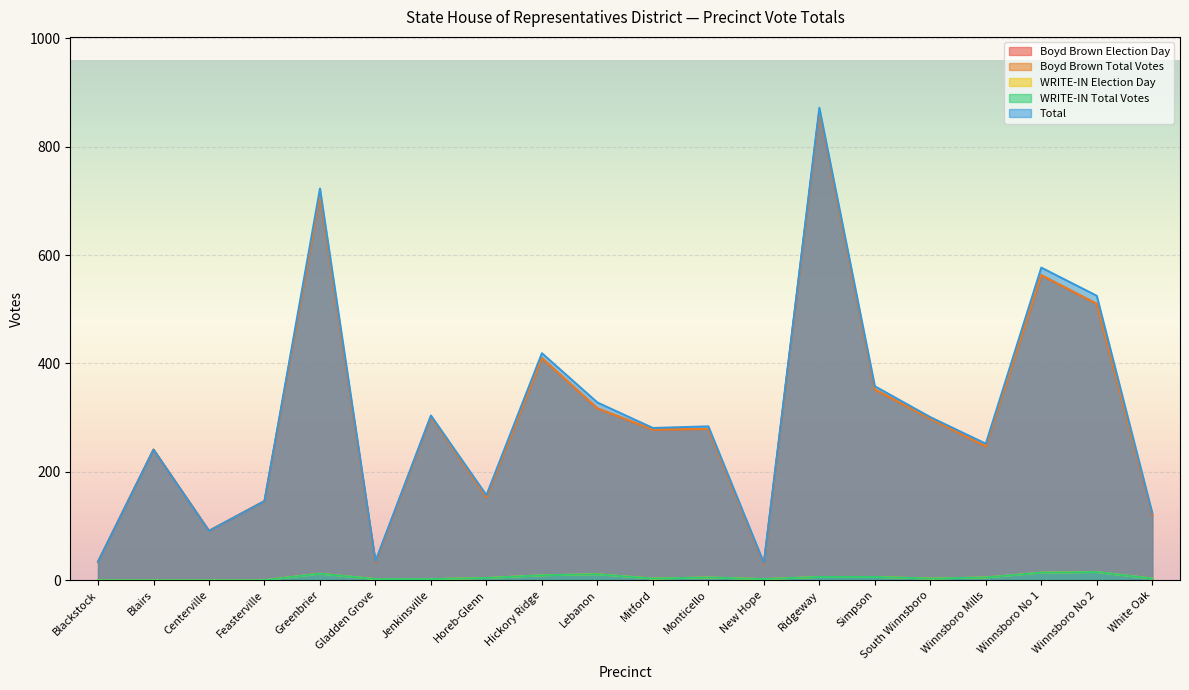

Count the number of categories in the chart.

20